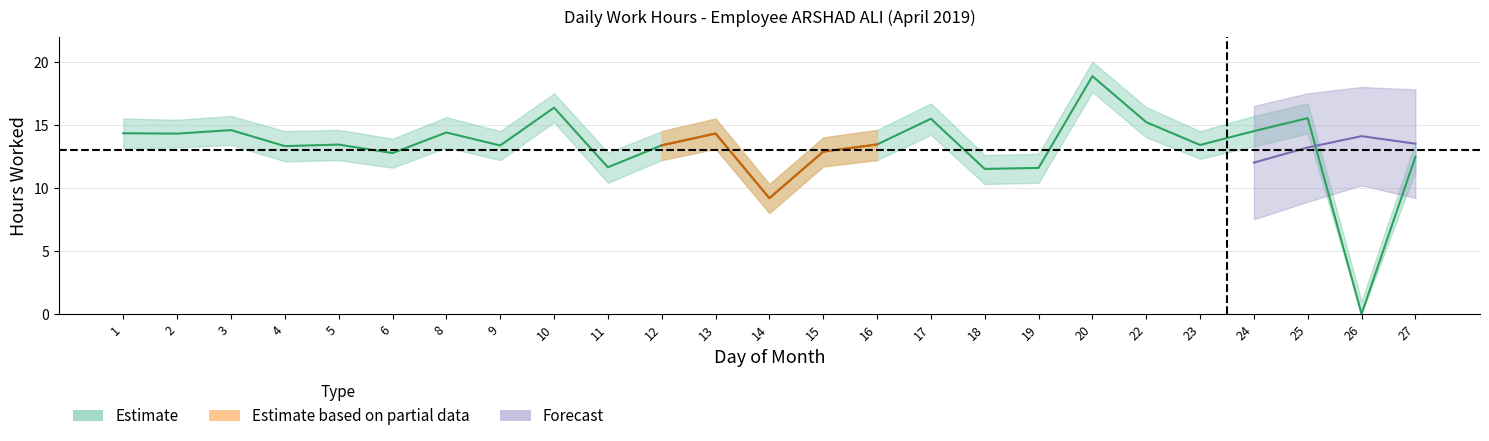

How many values are below 13?

8